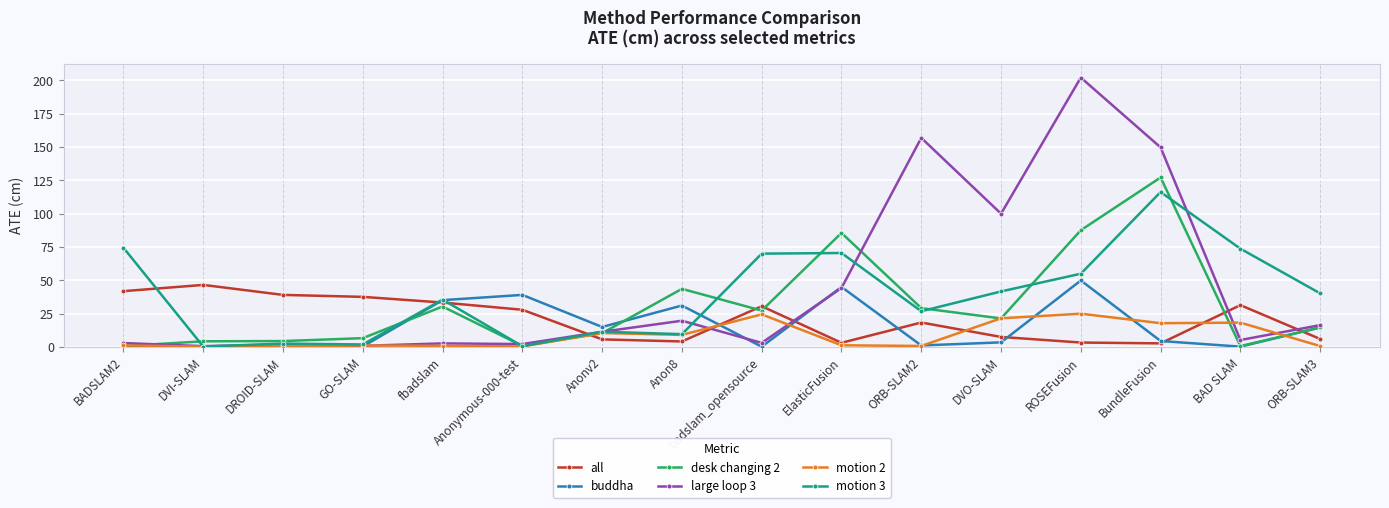

Which label corresponds to the largest value in the chart?

ROSEFusion